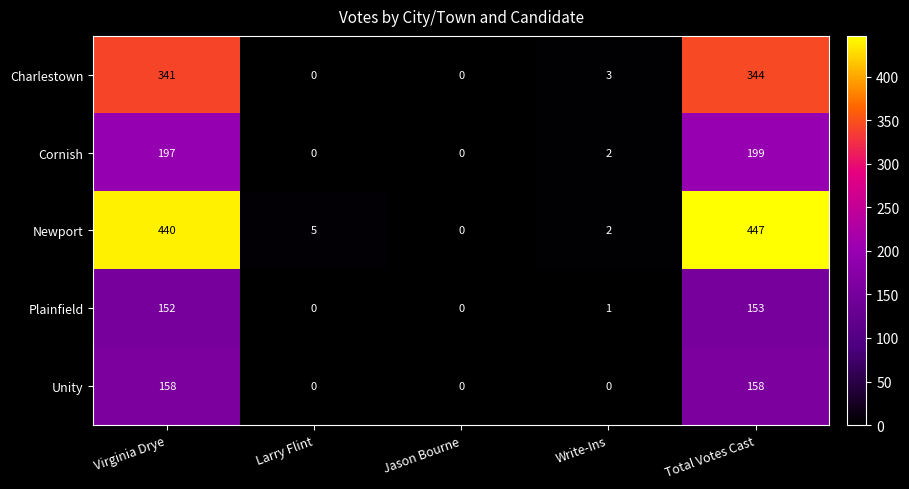

What is the difference between the second highest and minimum values in the Unity series?

158